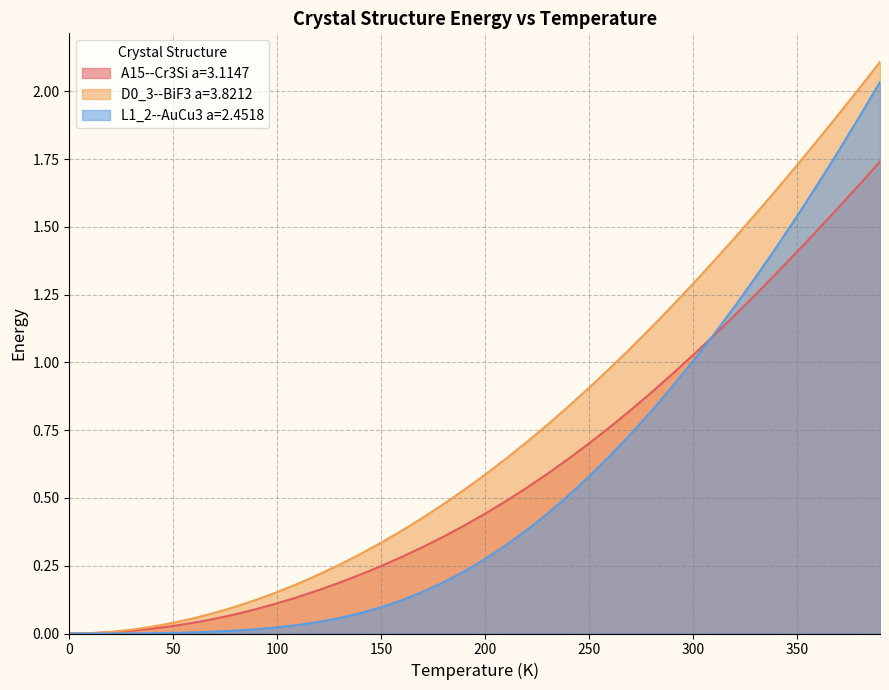

Which has a higher value, 320.0 or 160.0?

320.0